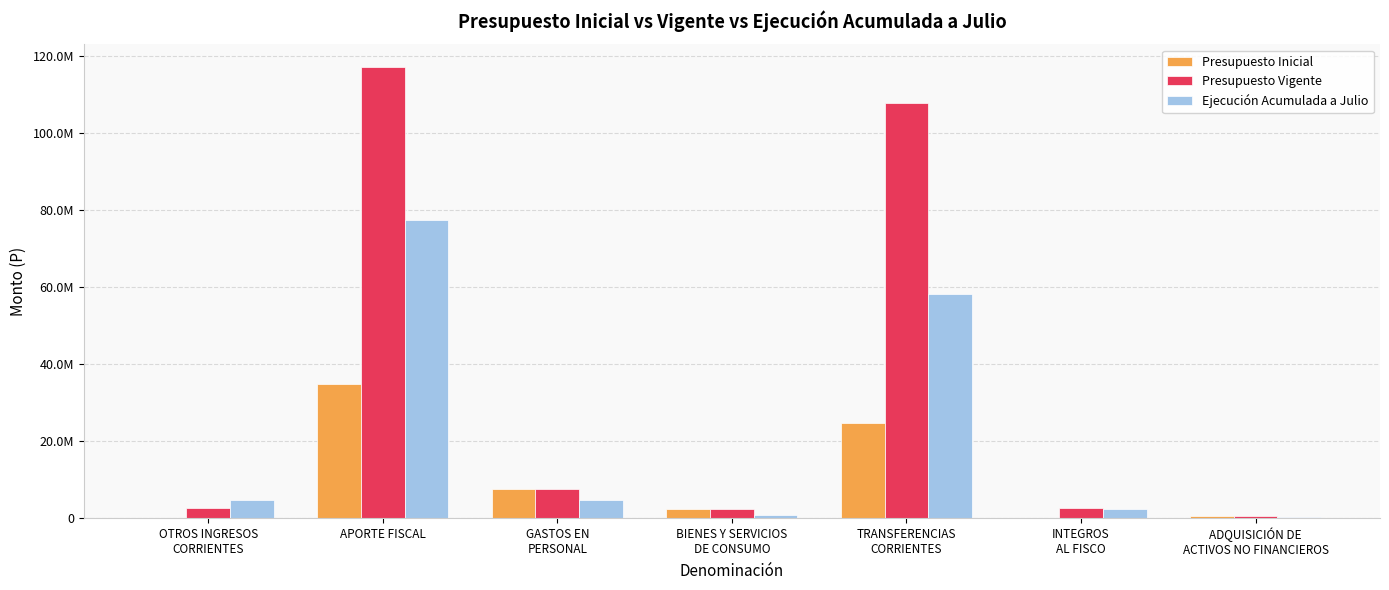

What are all the series names shown in the legend?

Presupuesto Inicial, Presupuesto Vigente, Ejecución Acumulada a Julio